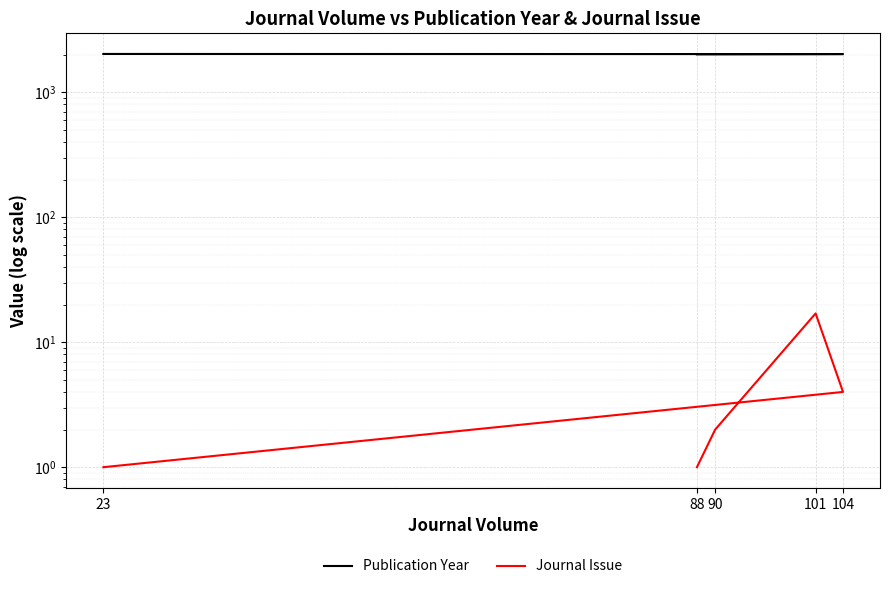

What is the difference between the second highest and second lowest values in the Publication Year series?

9